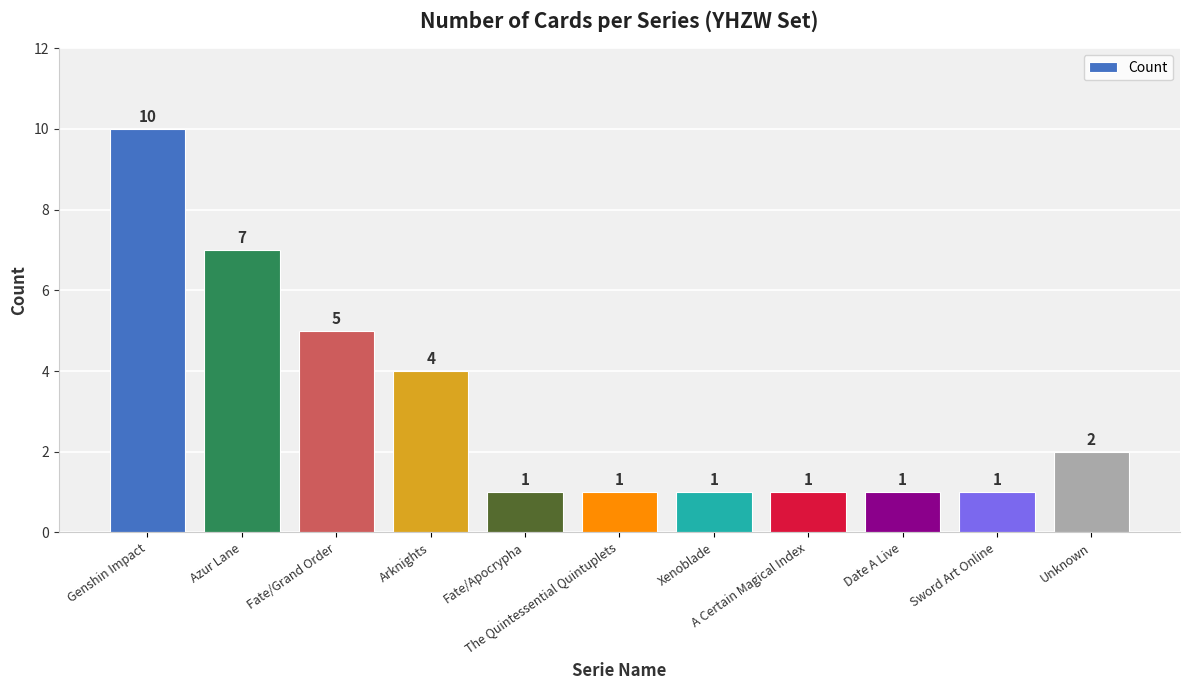

What is the value of the 3rd bar from the left?

5